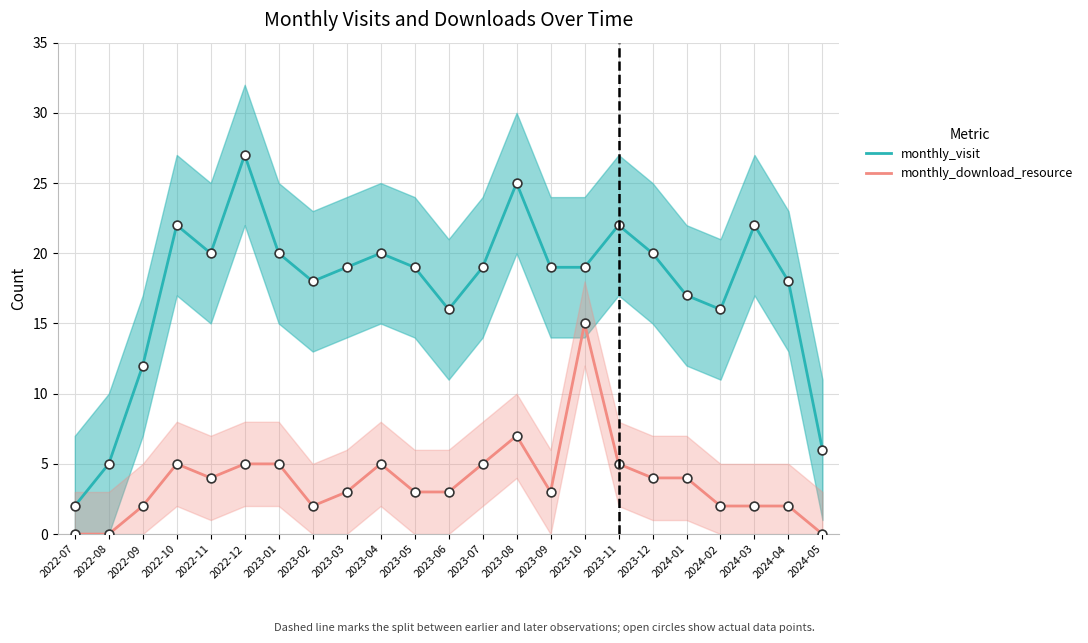

Which series contains the lowest Y value?

monthly_download_resource